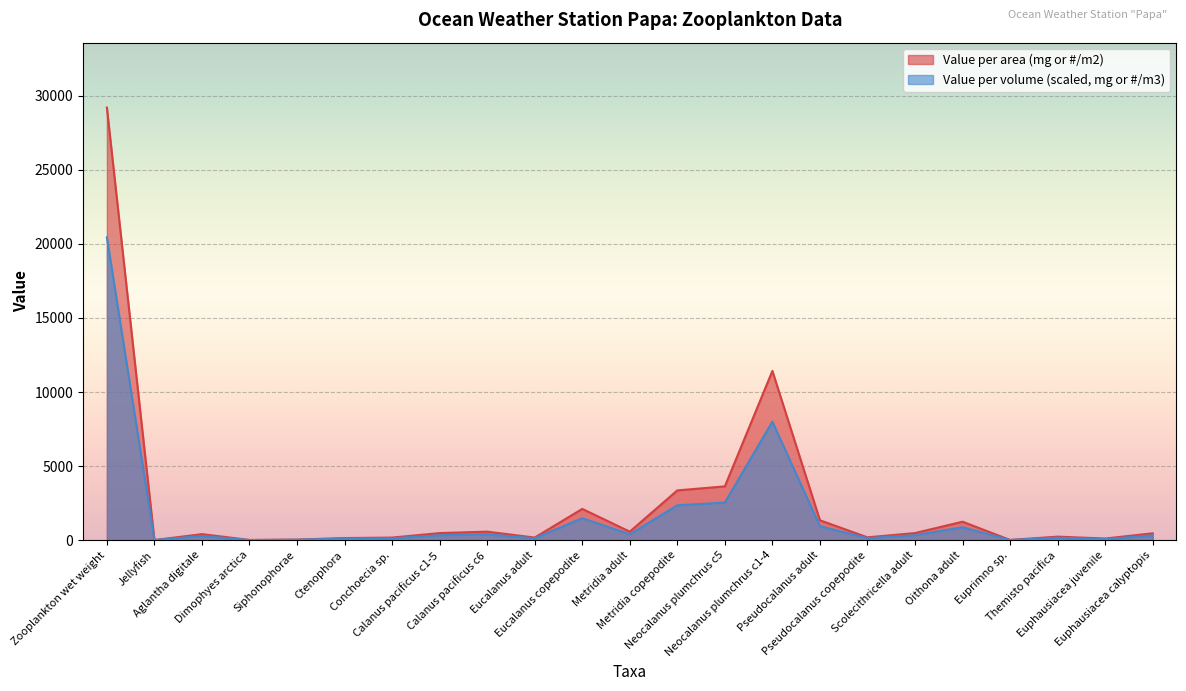

Count the number of data series in this chart.

2